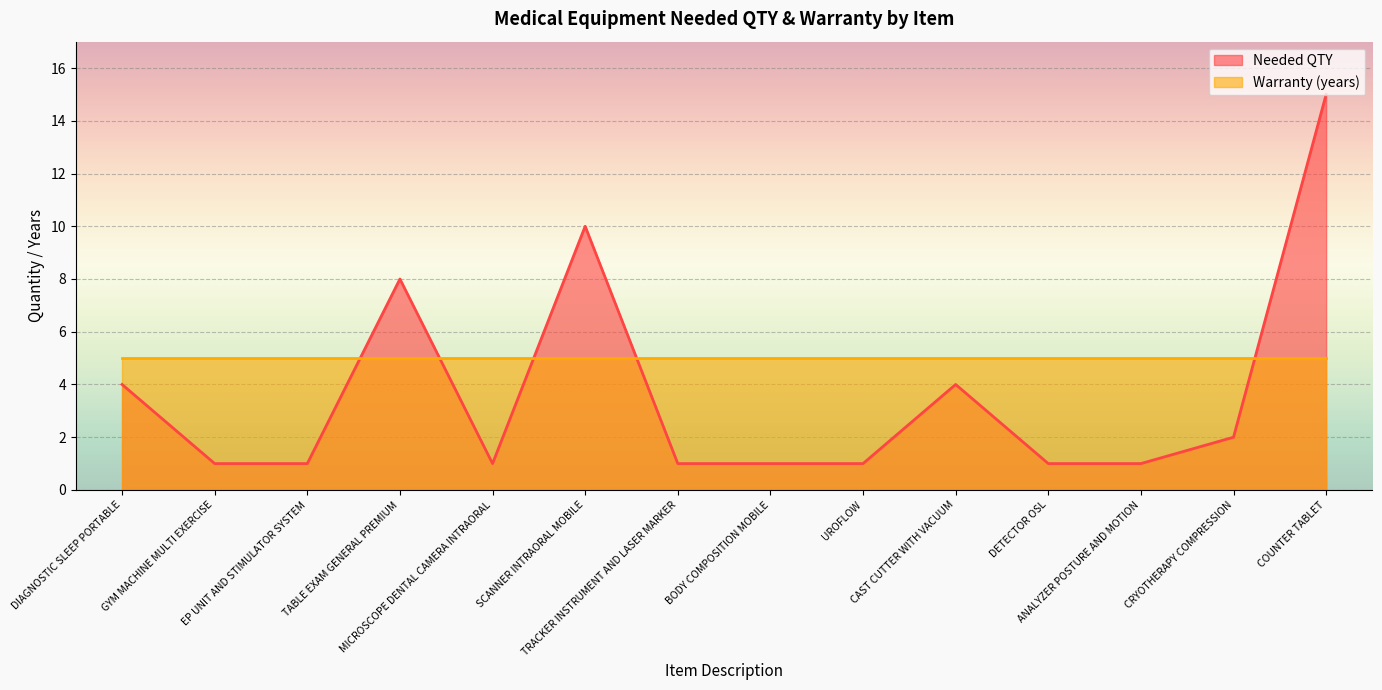

How many lines are shown in the chart?

2